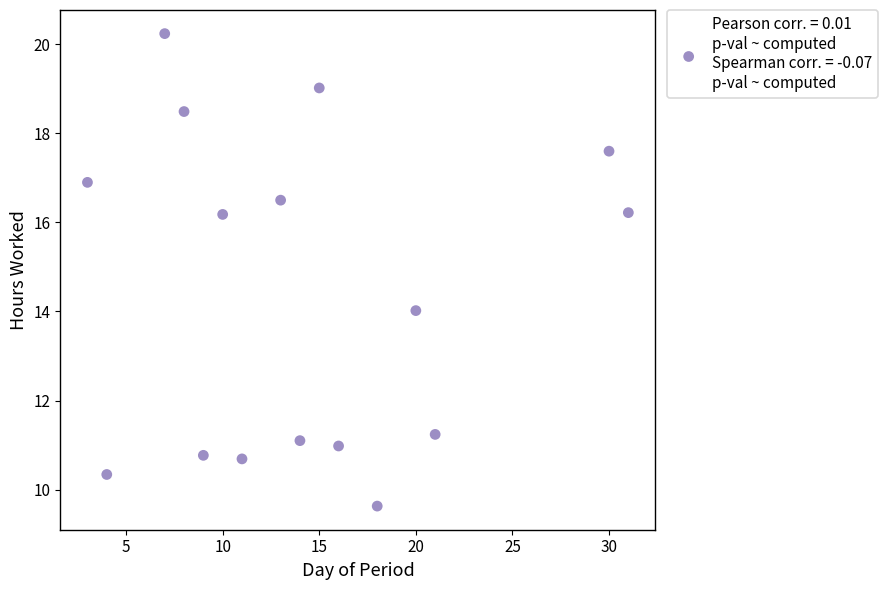

What is the range of Y values (max minus min)?

10.6